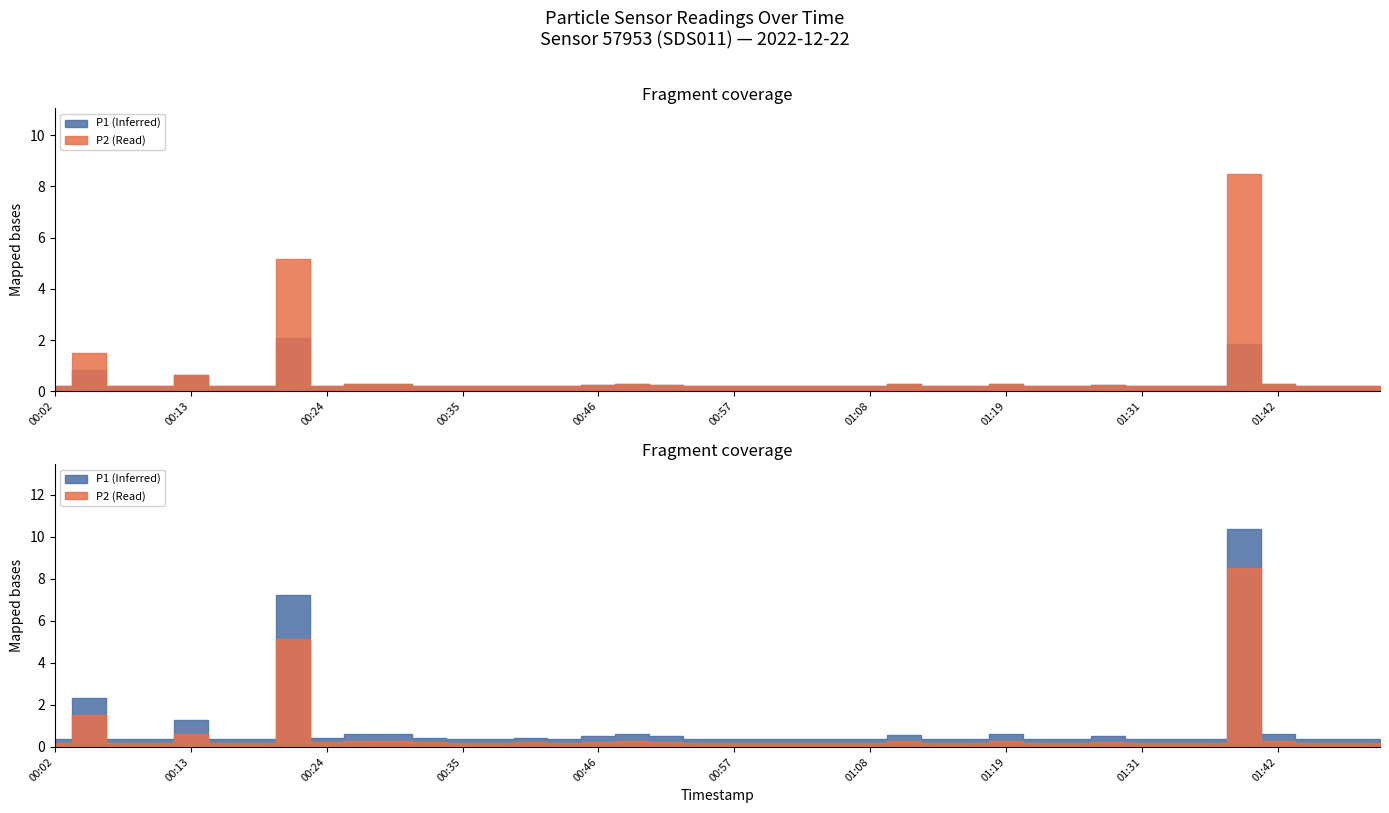

Does the chart have visible grid lines?

No